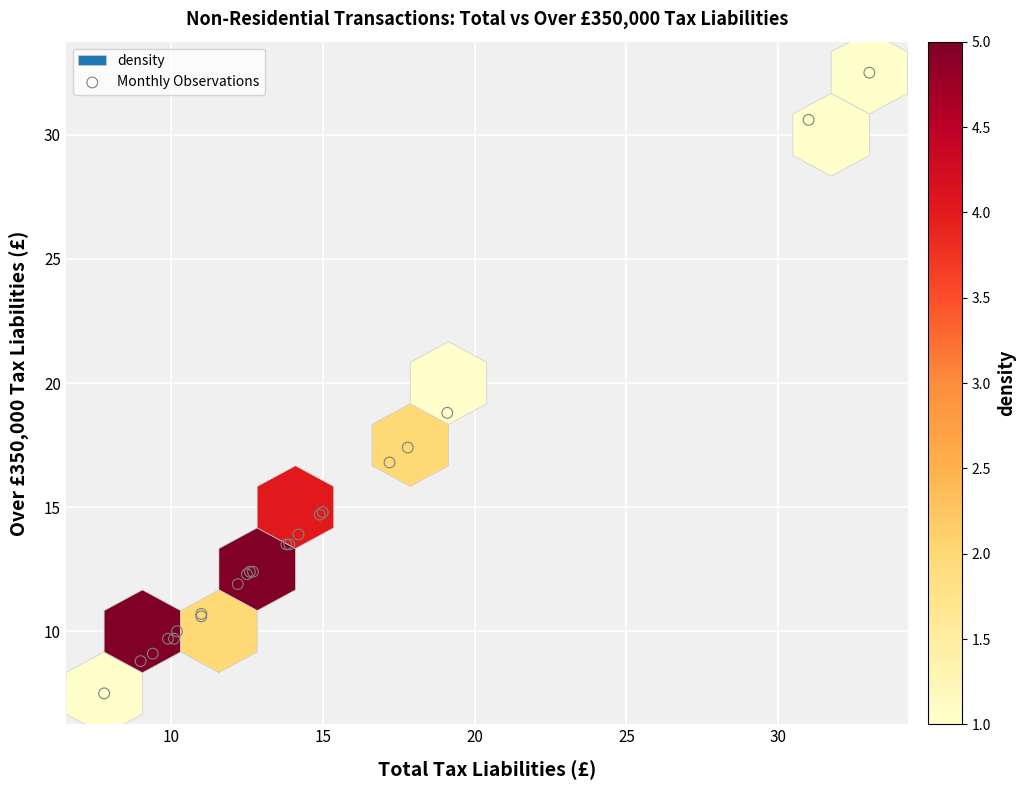

What Y value in the scatter plot is closest to 20?

18.8